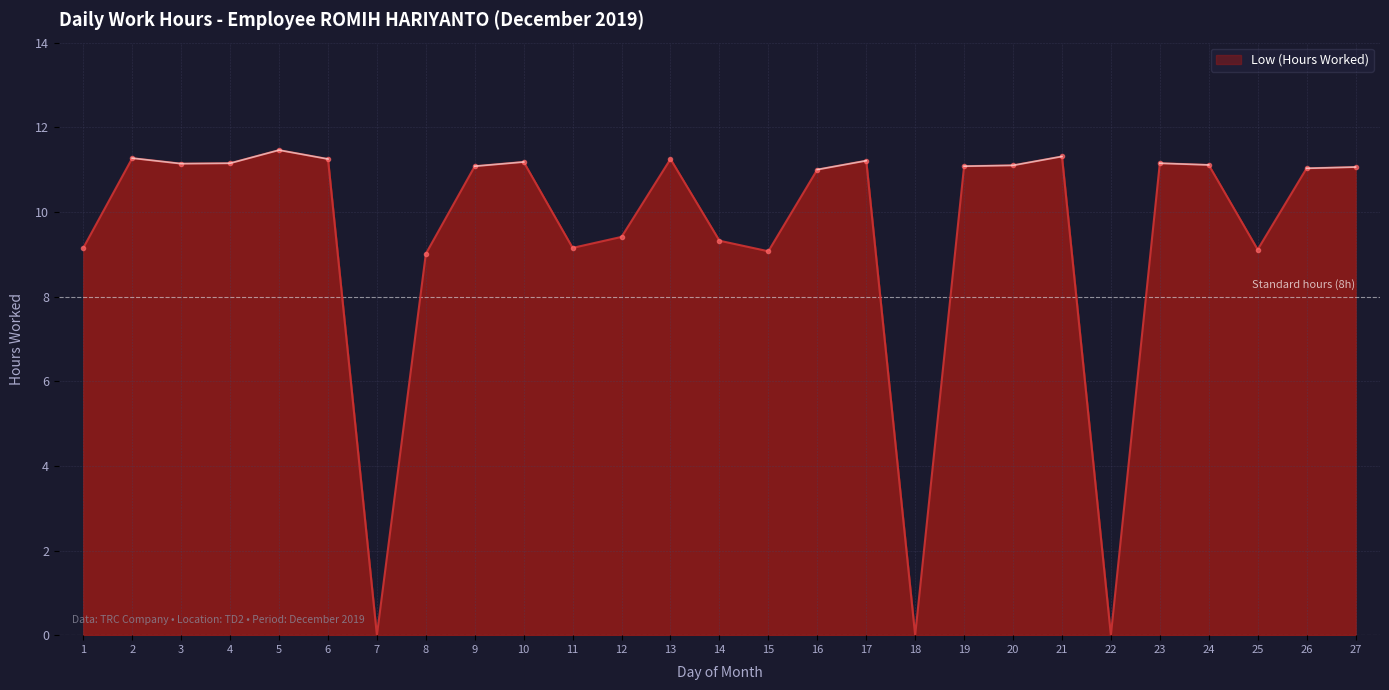

How many values are above zero?

24